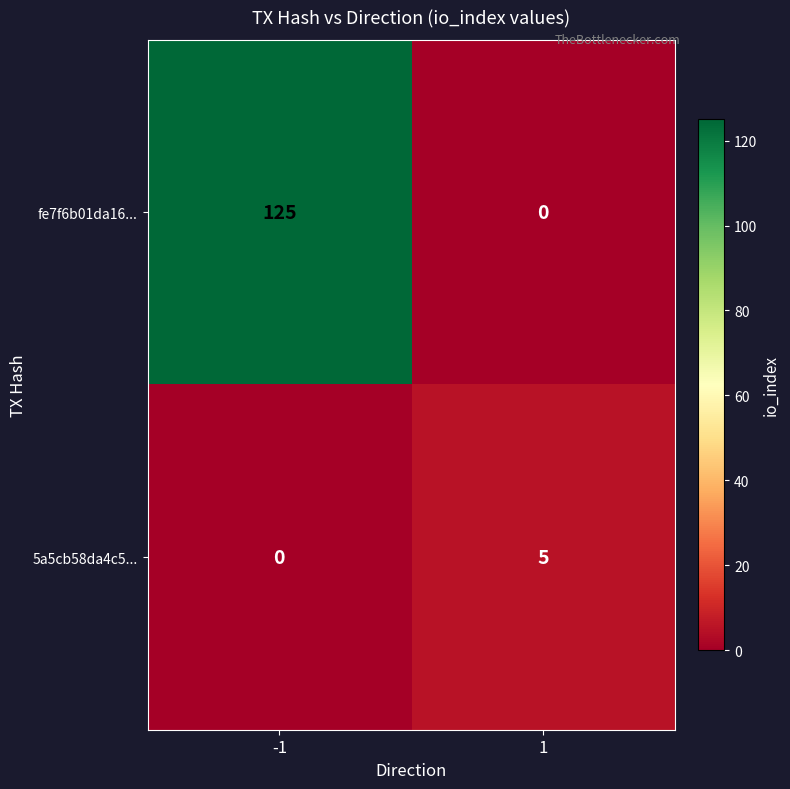

Reading left to right, transcribe all the data shown in this chart.

fe7f6b01da16...: 125	0
5a5cb58da4c5...: 0	5